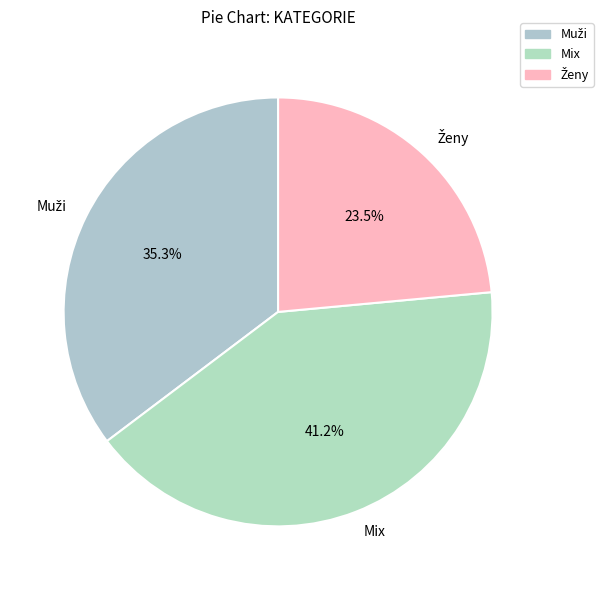

Which category has the biggest portion of the pie?

Mix